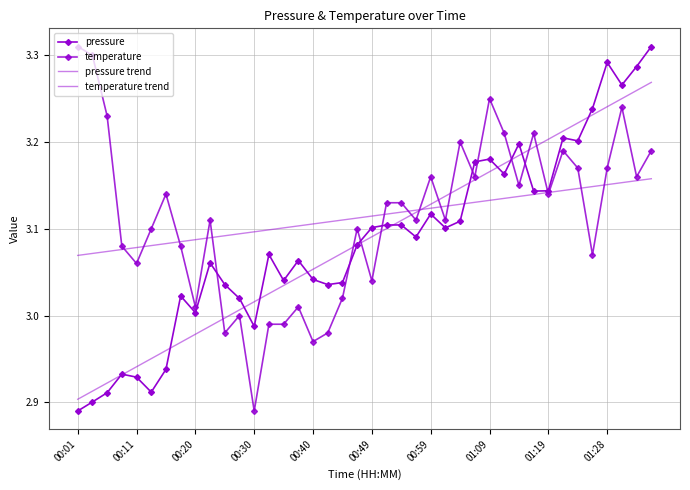

Which series has the largest total across all categories?

temperature